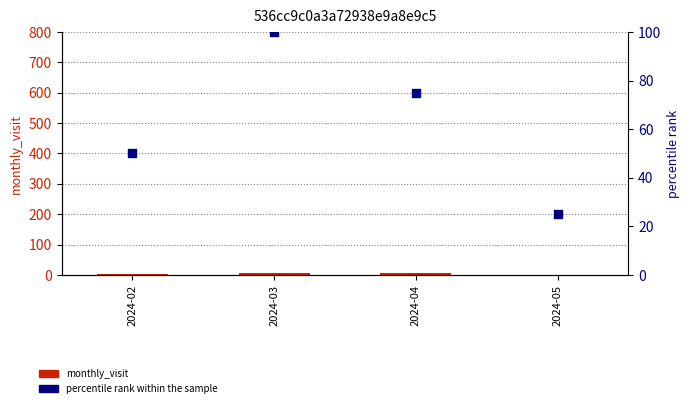

Which series has the largest total across all categories?

percentile rank within the sample